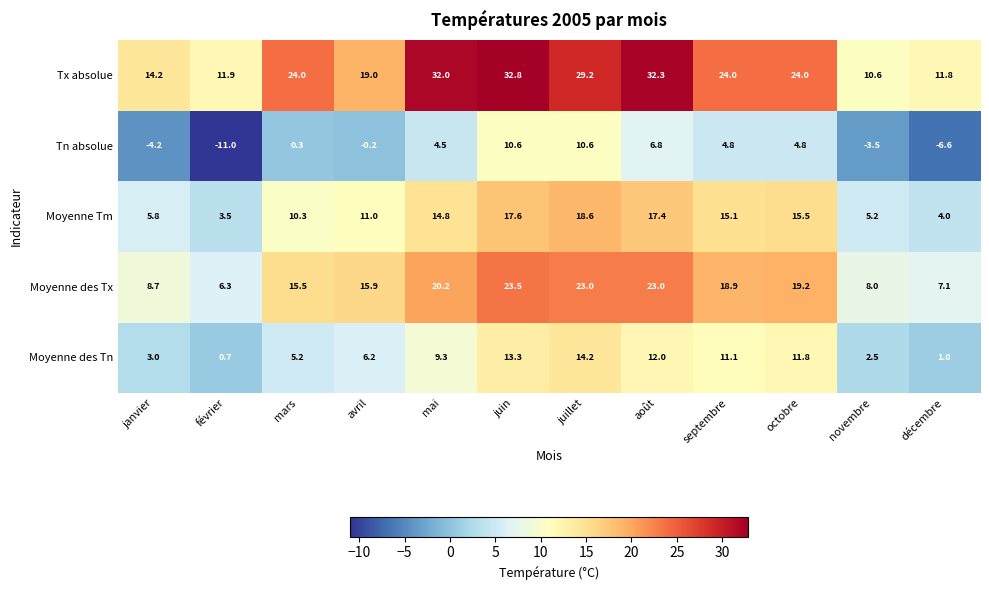

What is the maximum value shown in the chart?

32.8